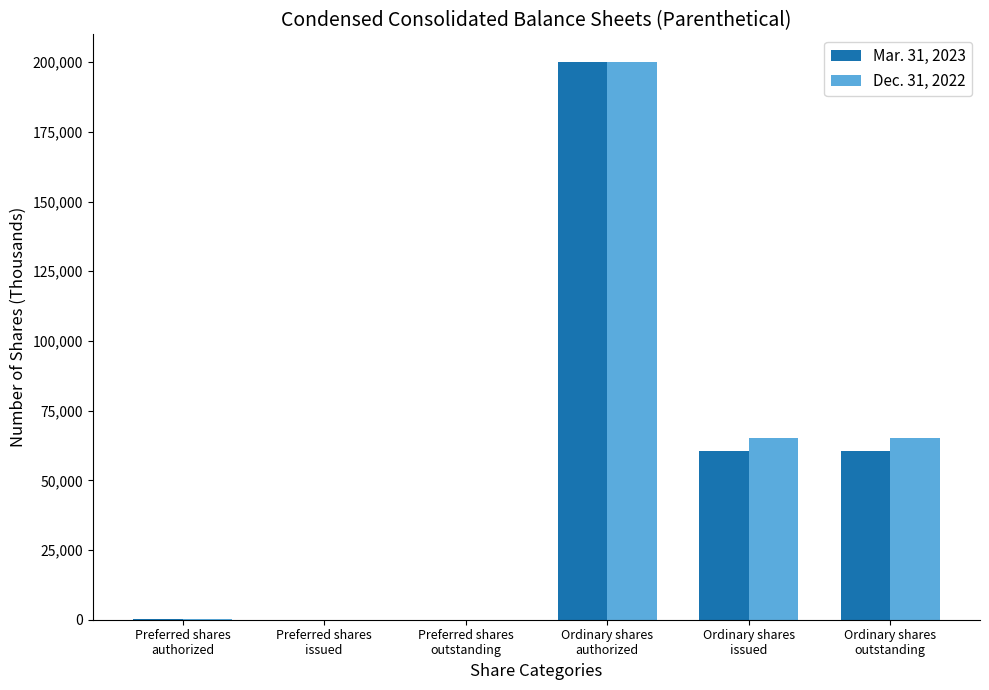

What are all the series names shown in the legend?

Mar. 31, 2023, Dec. 31, 2022